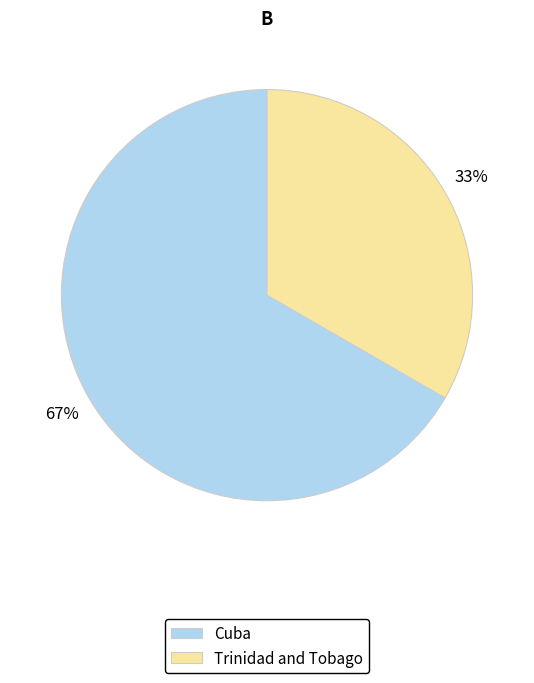

To the nearest percent, what is the combined percentage of Cuba and Trinidad and Tobago?

100%